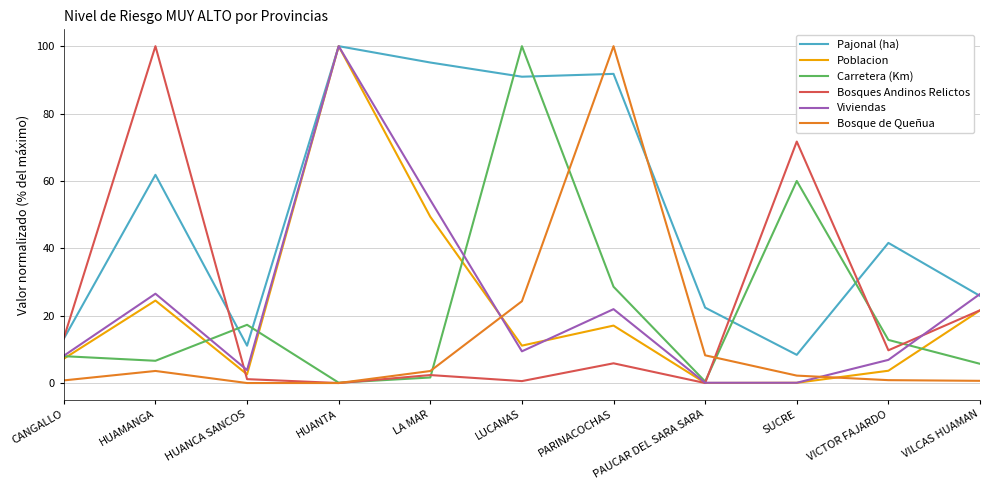

What position from the left is LUCANAS?

6